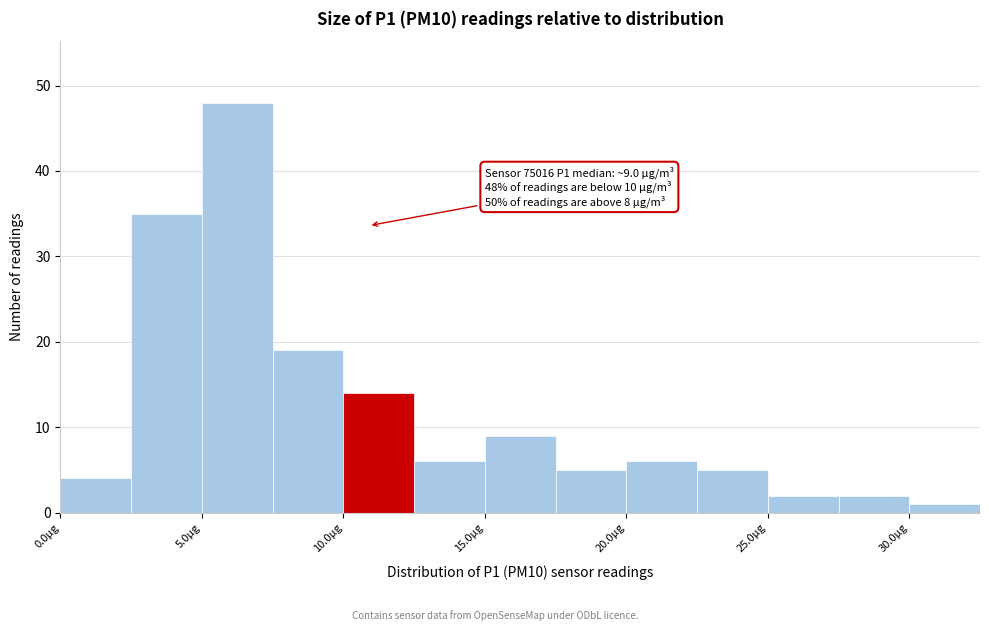

Over which range of the x-axis is the bar tallest?

5.0 to 7.5